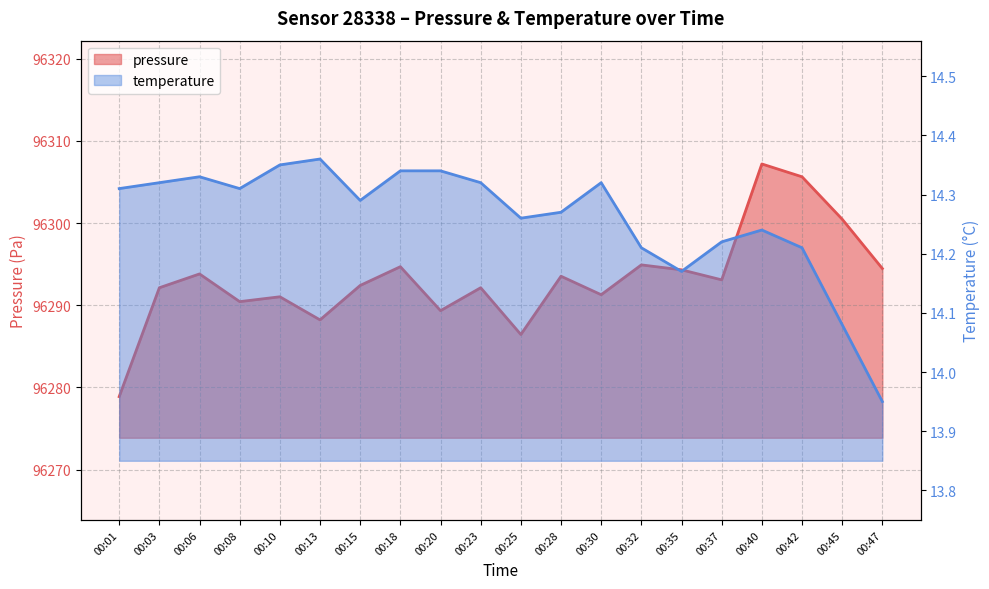

How many distinct data groups are displayed?

2